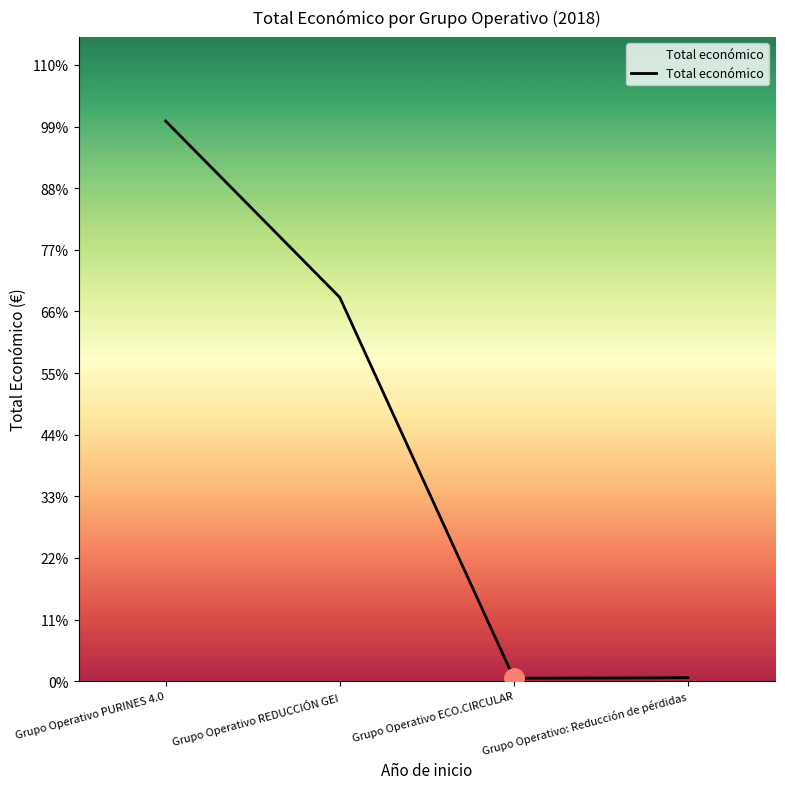

Is this an area chart (filled region under the line)?

Yes